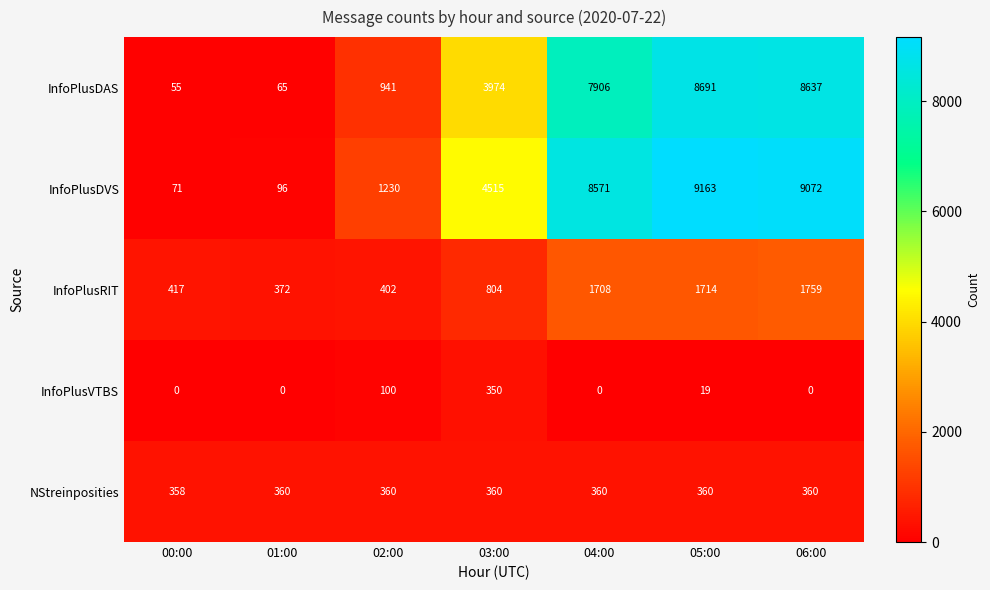

The value of InfoPlusDVS at 03:00 is 2546. True or false?

False